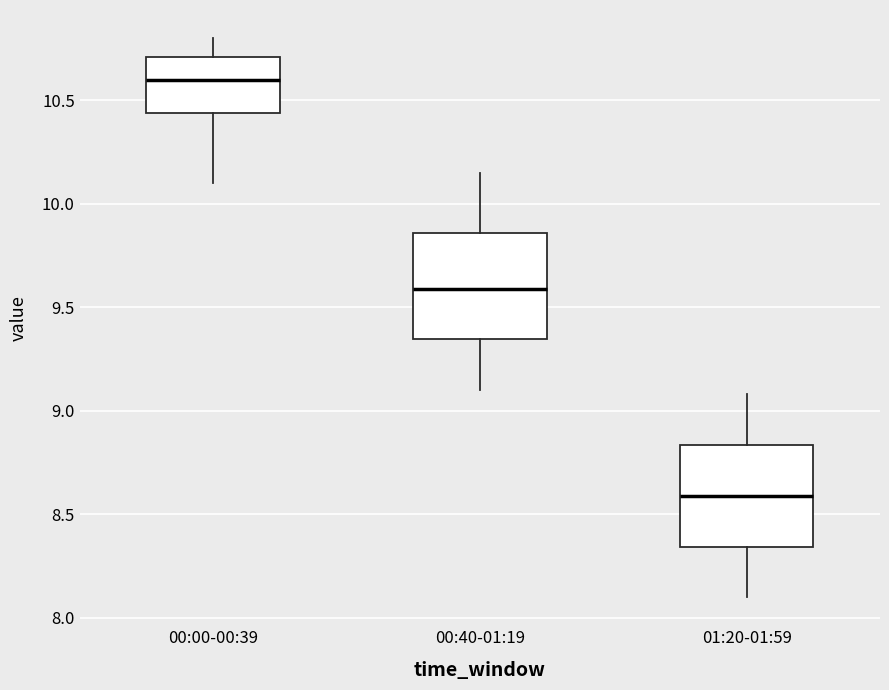

Reading left to right, transcribe this box plot: for each box, give where its median line is, the range the box spans, and where its two whiskers end, as read against the y-axis. The values are not printed on the chart, so give them approximately, as read against the axis.

00:00-00:39: median 10.60, box 10.45 to 10.70, whiskers 10.10 to 10.80
00:40-01:19: median 9.60, box 9.35 to 9.85, whiskers 9.10 to 10.15
01:20-01:59: median 8.60, box 8.35 to 8.85, whiskers 8.10 to 9.10